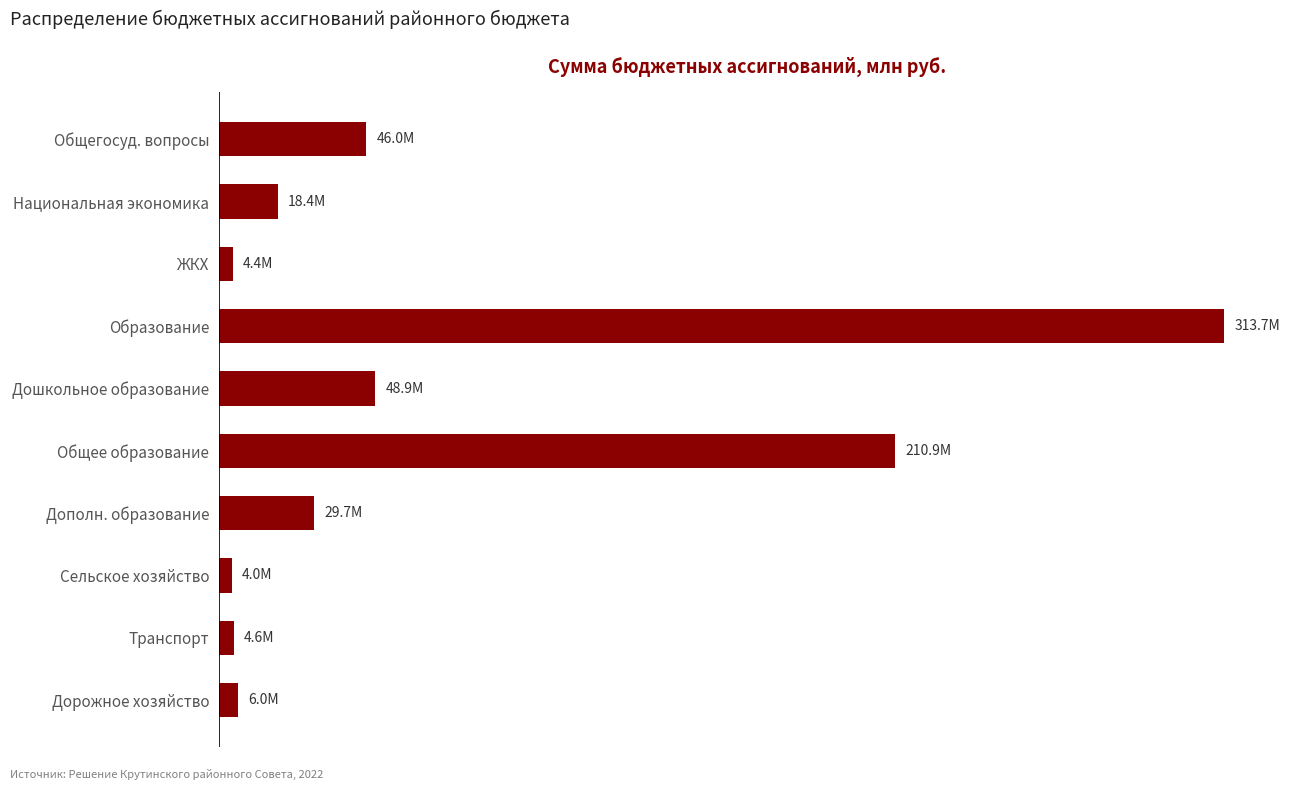

What is the greatest value displayed?

313732307.6